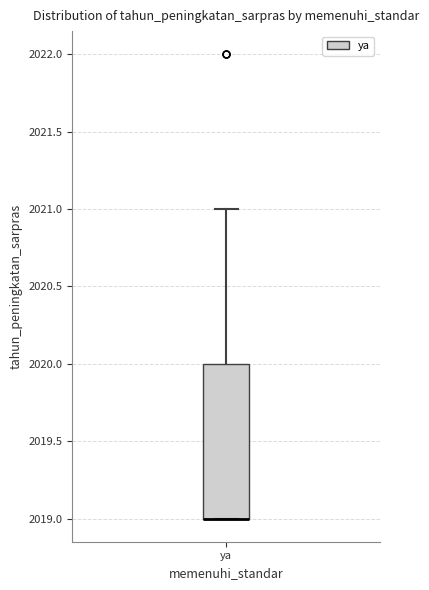

Where is the upper edge of the box for ya on the y-axis? The values are not printed on the chart, so give them approximately, as read against the axis.

2020